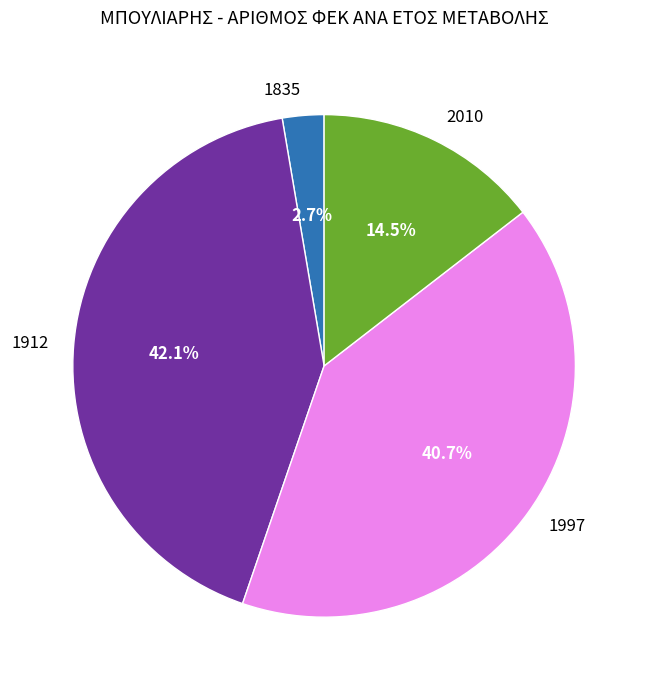

Is it true that 1997 is 35% of the pie?

False